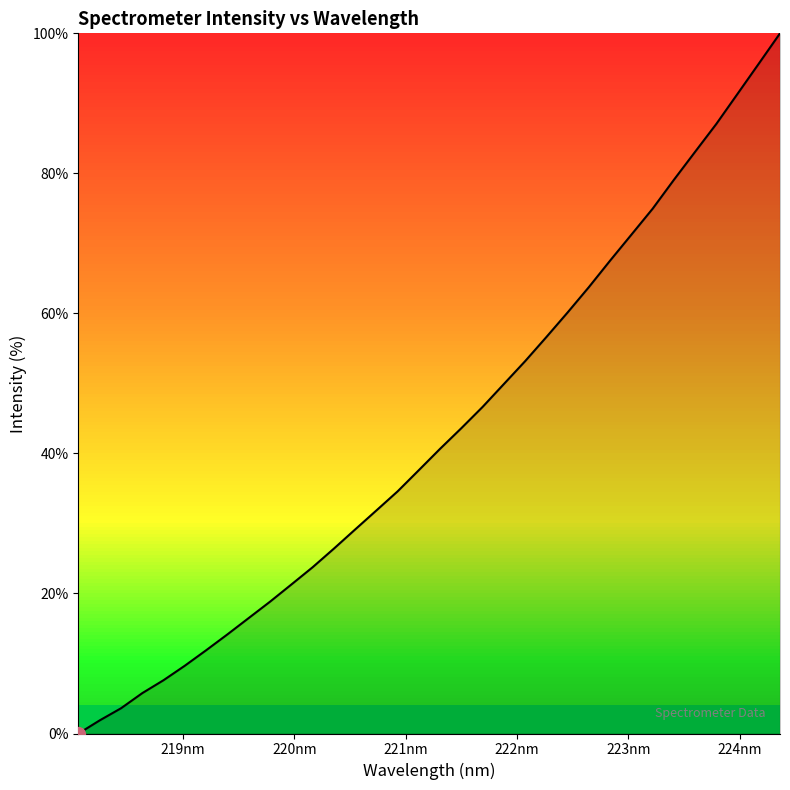

What is the difference between the maximum and minimum values?

100.0